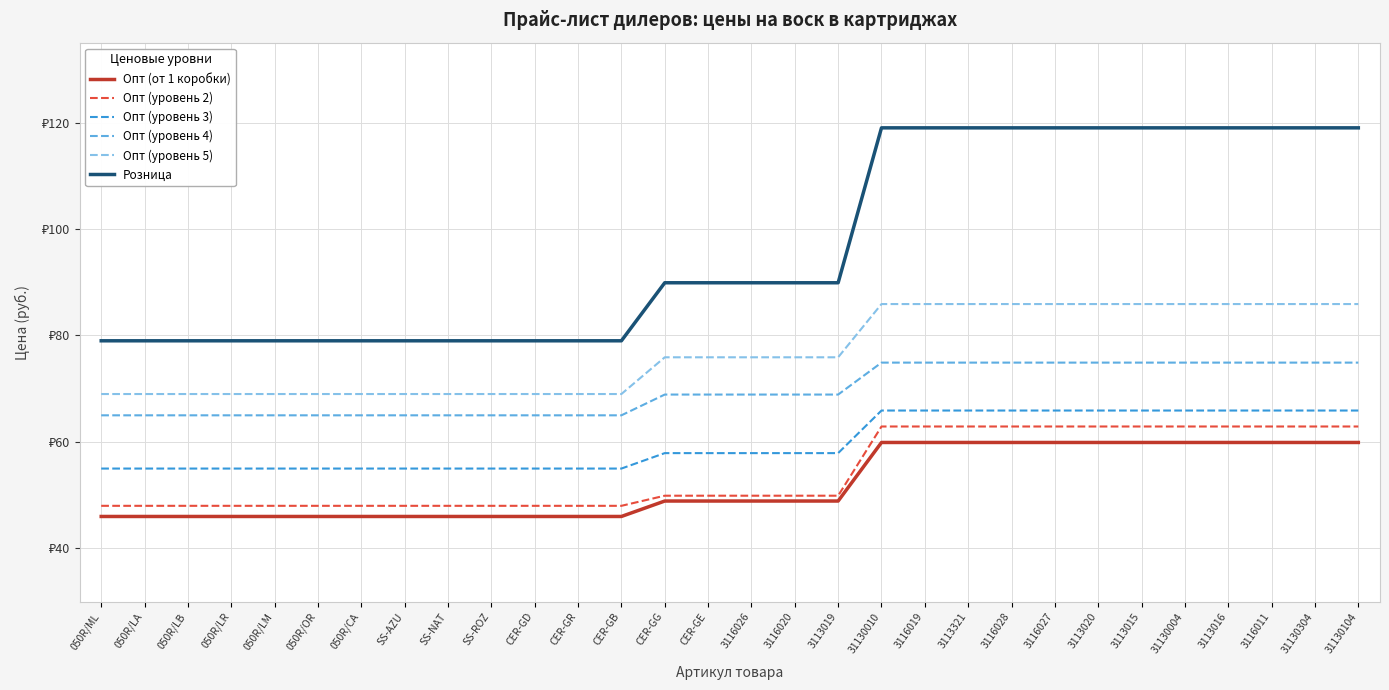

At which category does the chart reach its minimum across all series?

050R/ML